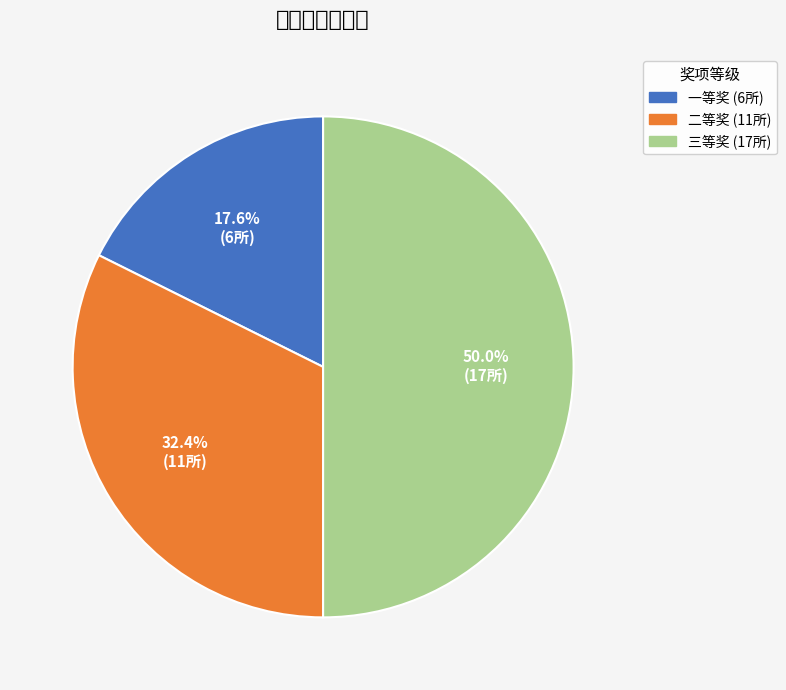

Which category has the smallest portion of the pie?

一等奖